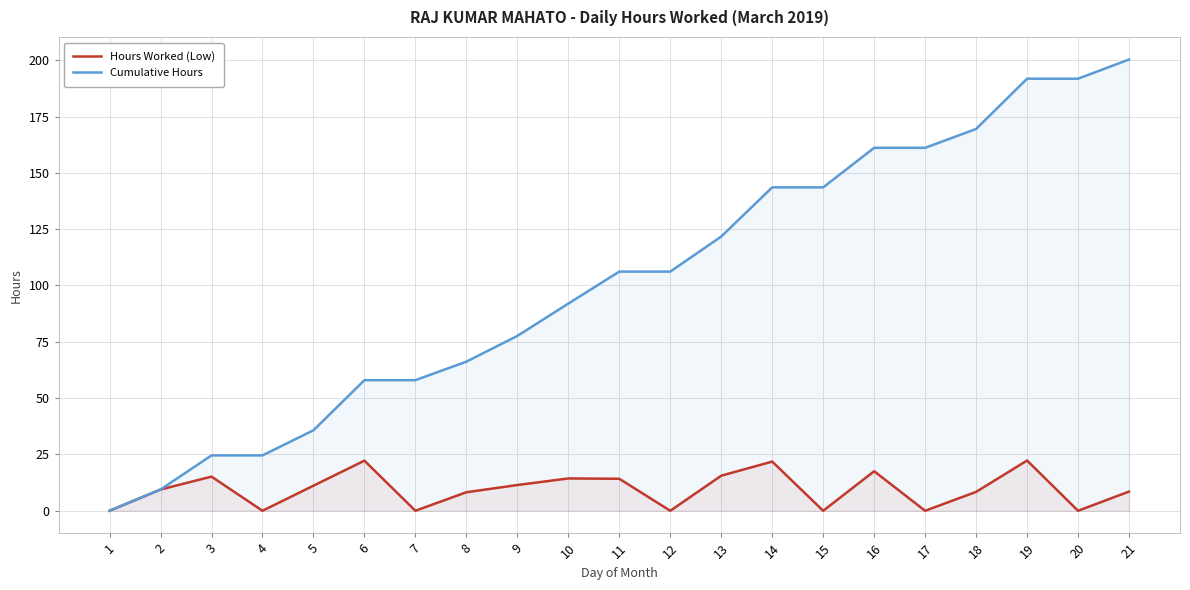

How many interior local valleys does the Hours Worked (Low) series have?

6